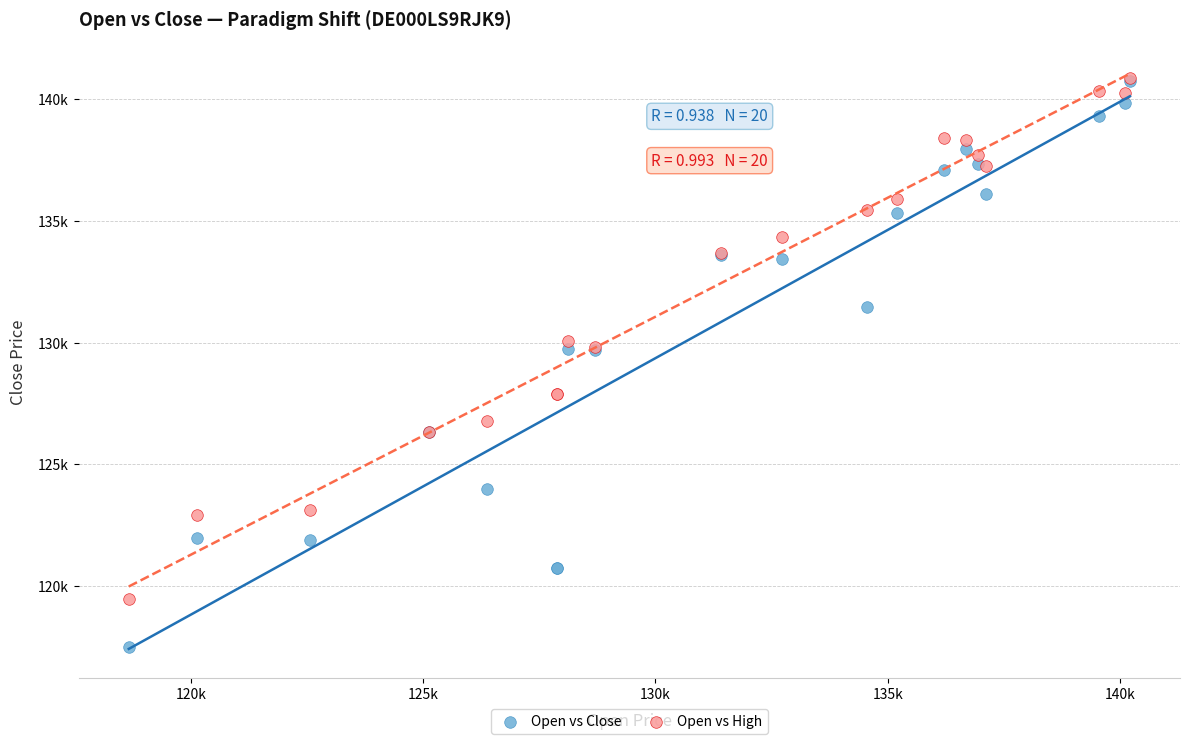

What are all the series names shown in the legend?

Open vs Close, Open vs High